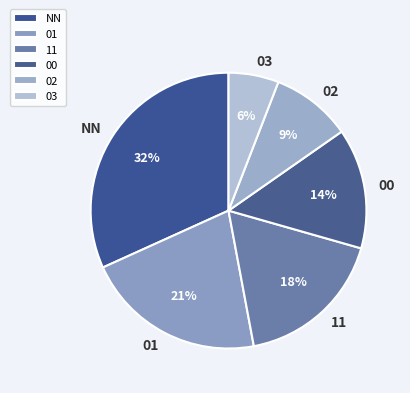

The 01 slice represents 10% of the pie. True or false?

False